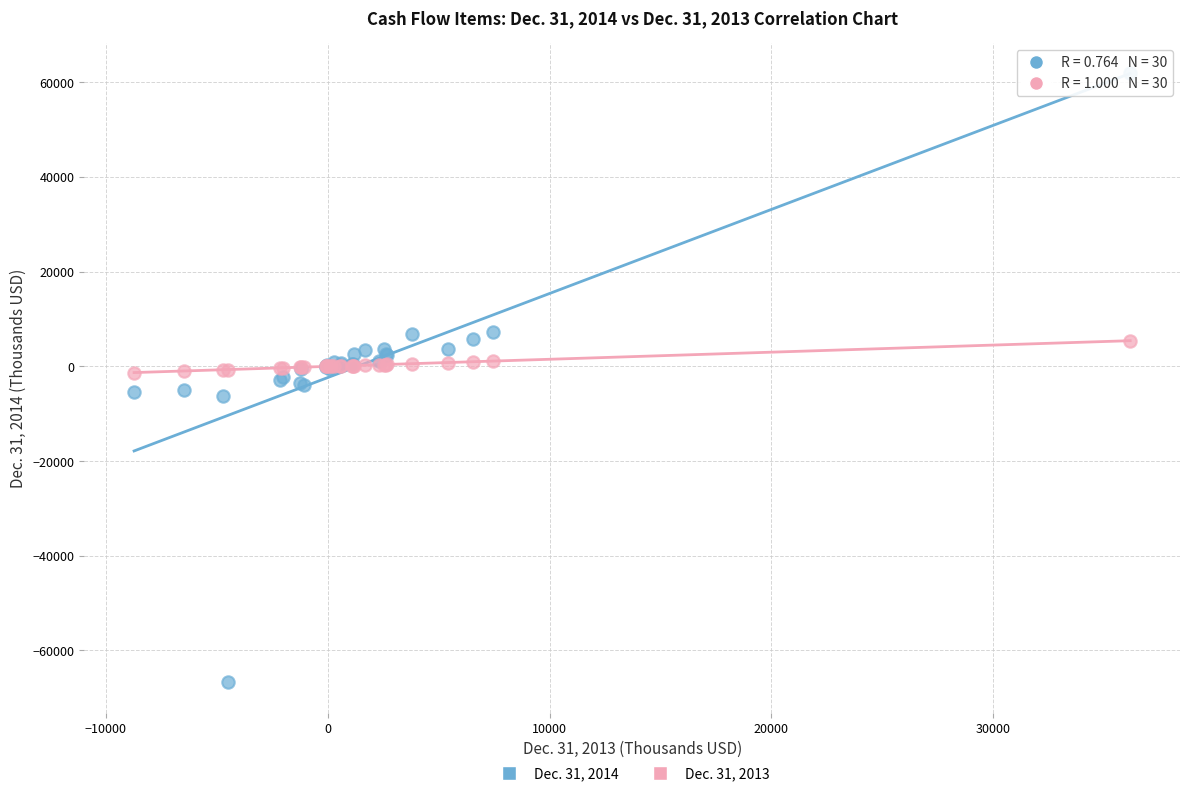

Which series has the widest spread of Y values?

Dec. 31, 2014